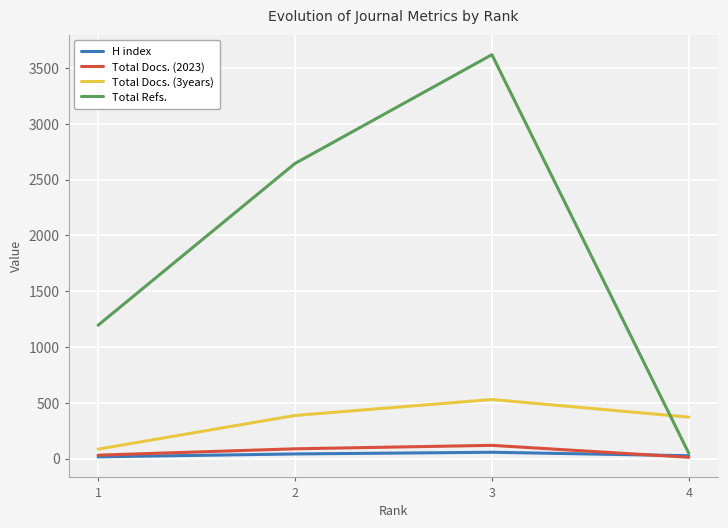

At which category is the sum across all series the highest?

3